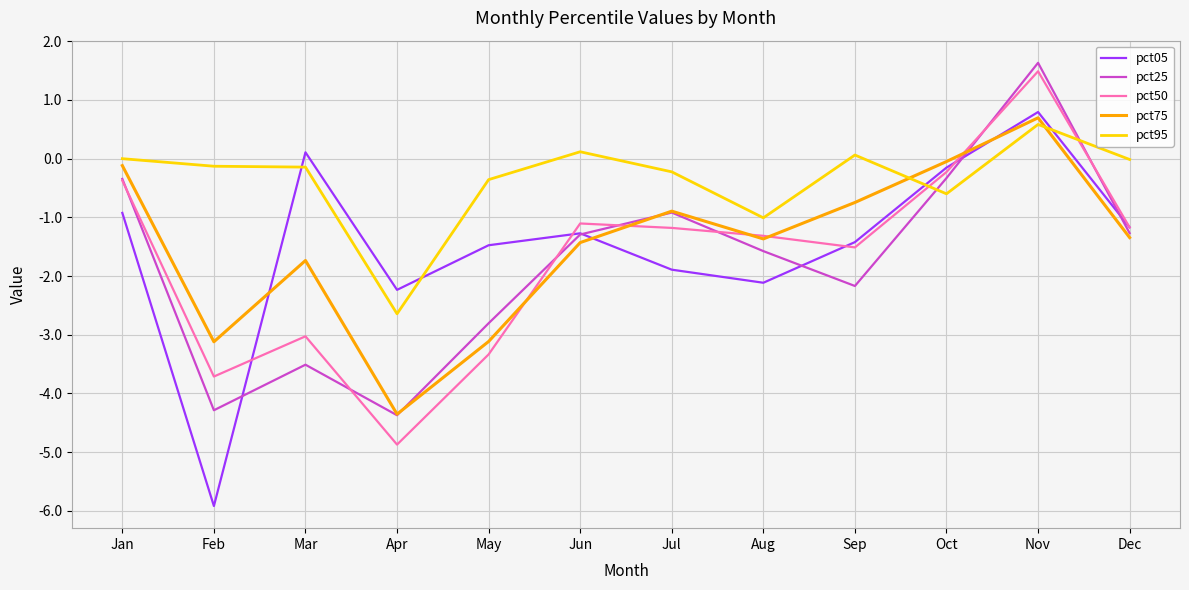

The value of pct75 at Apr is -1.8. True or false?

False